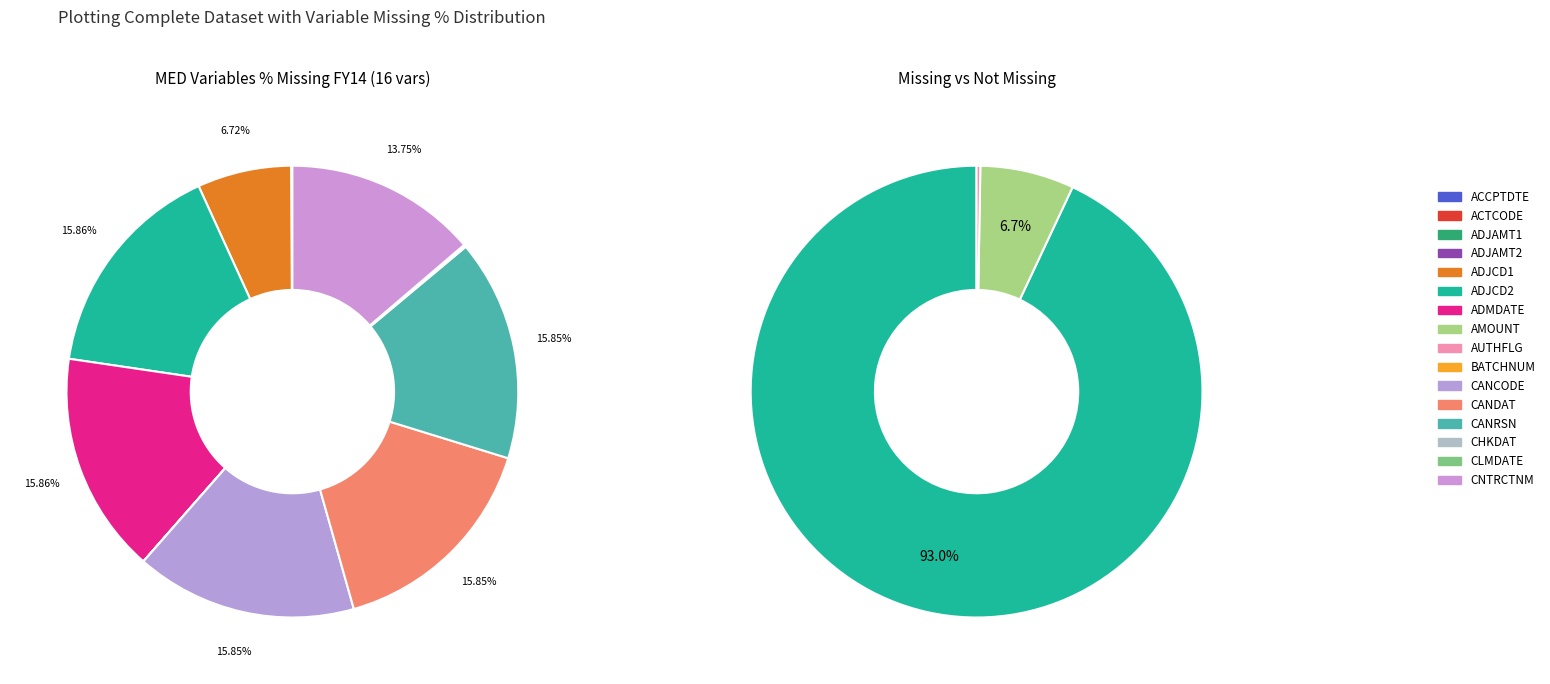

Which has a higher value, CHKDAT or CANDAT?

CANDAT